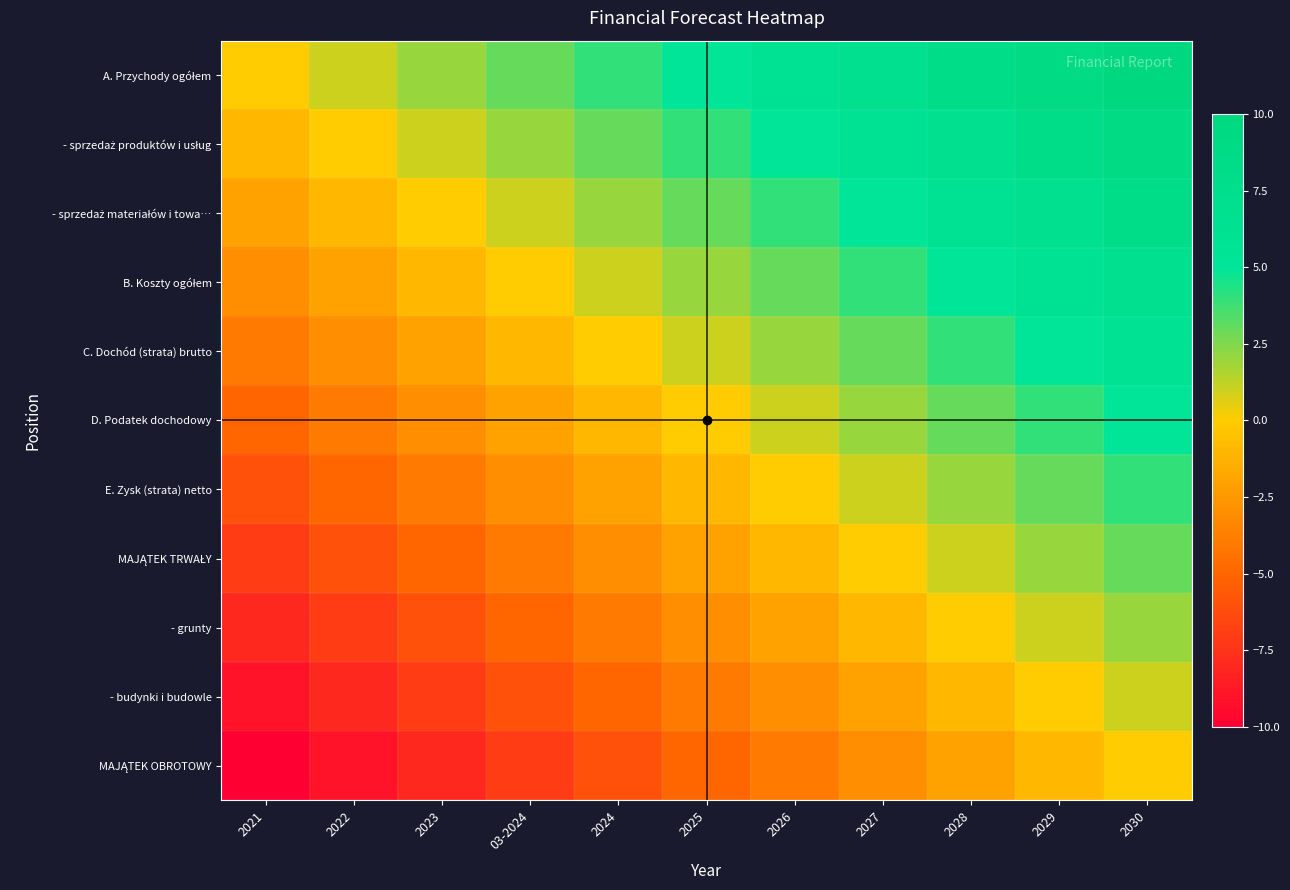

Which category has the lowest value across all series?

2021